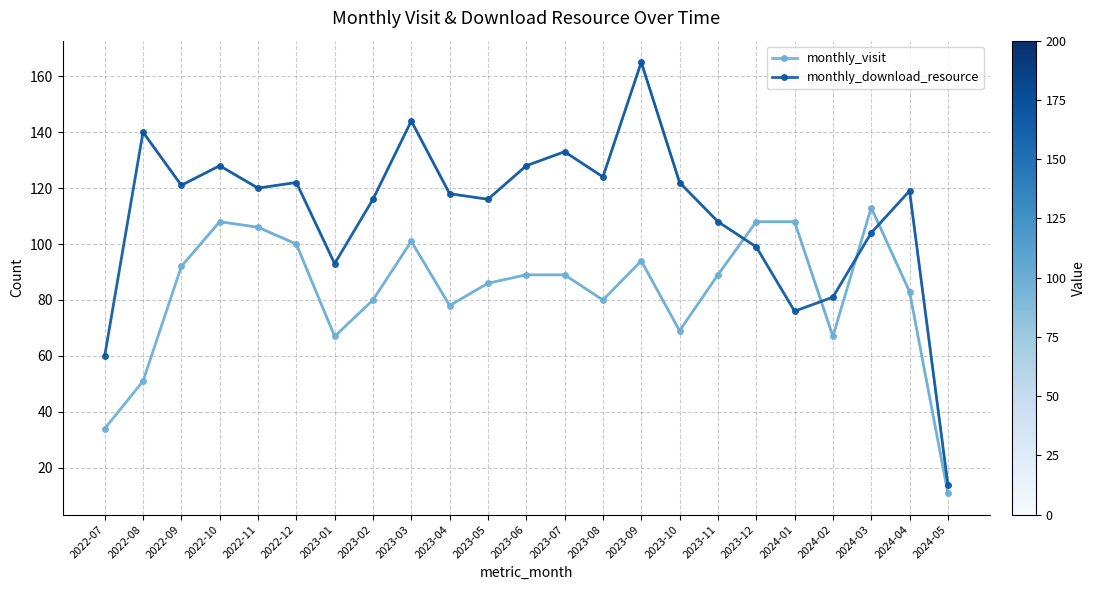

Which series has the largest range (max minus min)?

monthly_download_resource